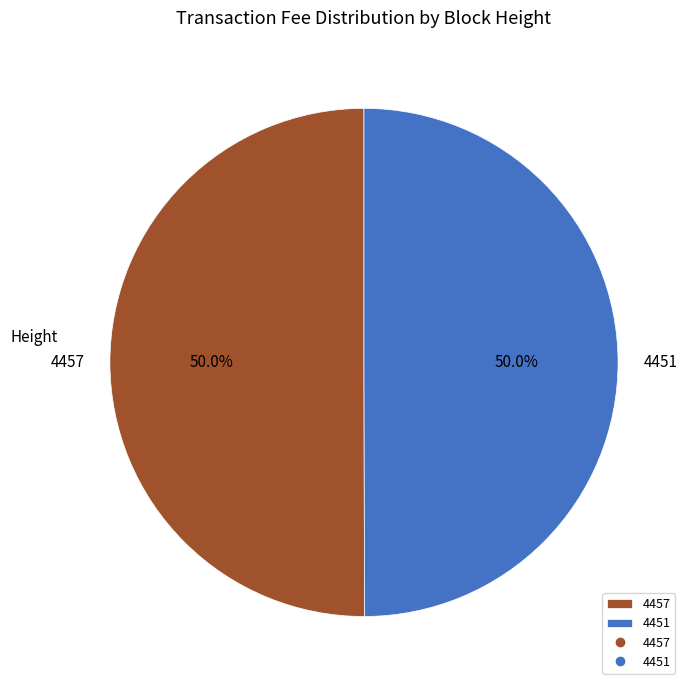

What is the ratio of the value at 4451 to the value at 4457?

1.0